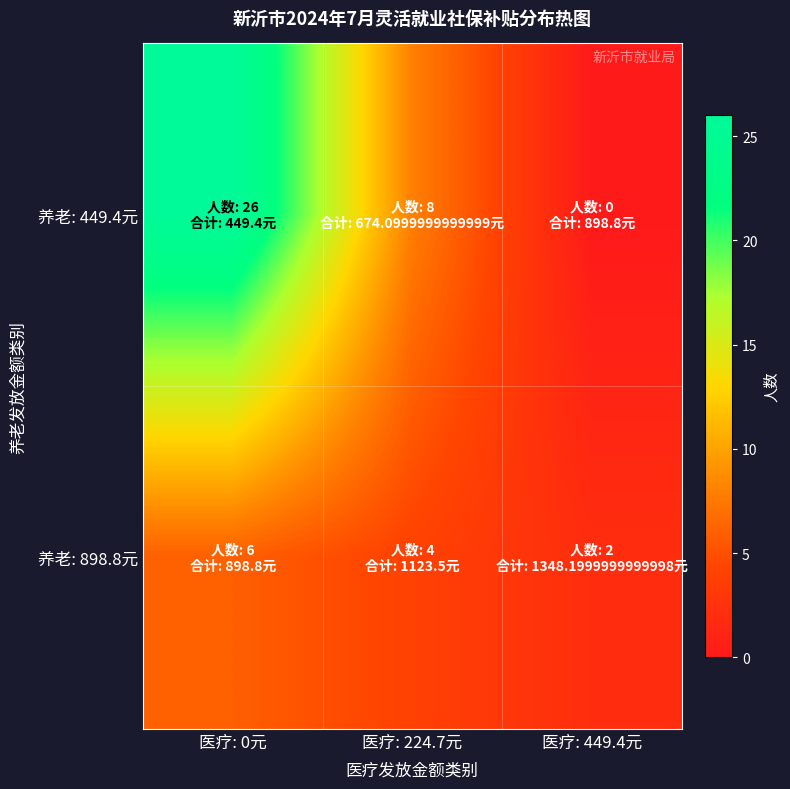

What is the greatest value displayed?

26